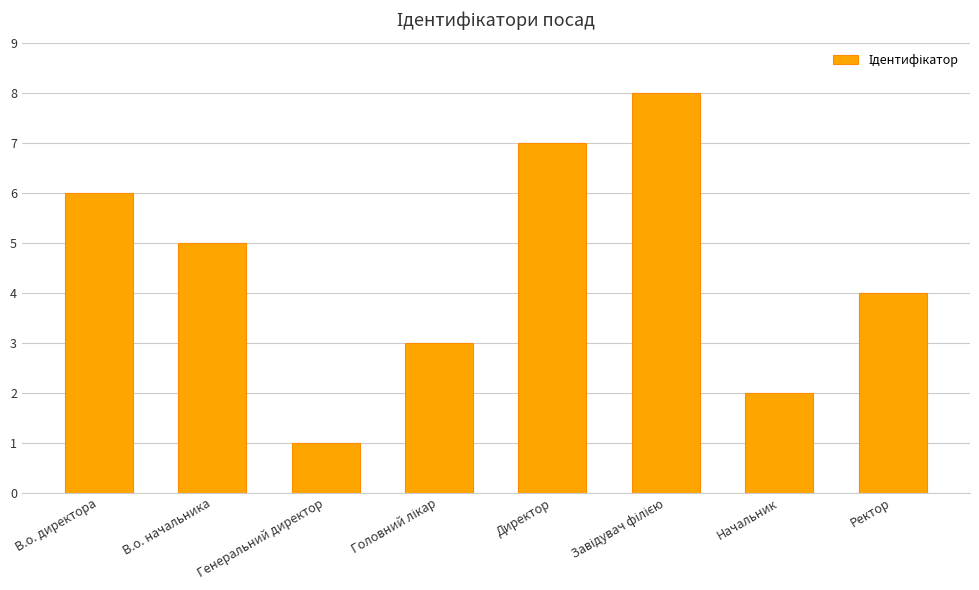

What is the value of the 5th bar from the left?

7